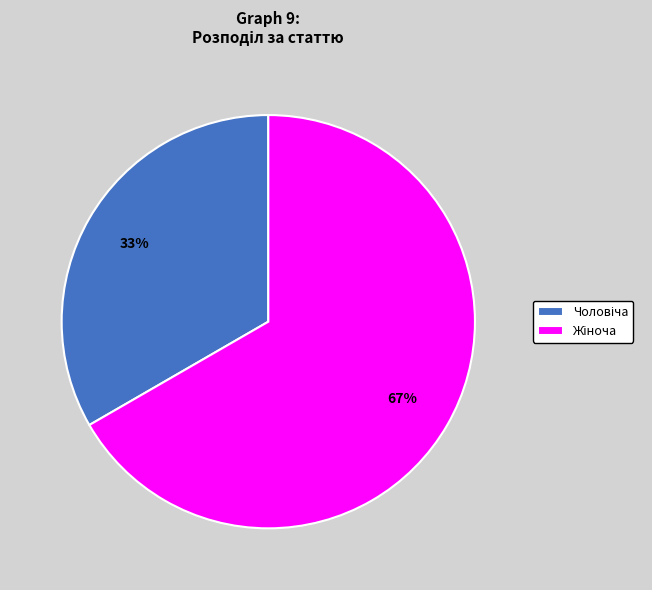

Is there a majority slice in this chart?

Yes